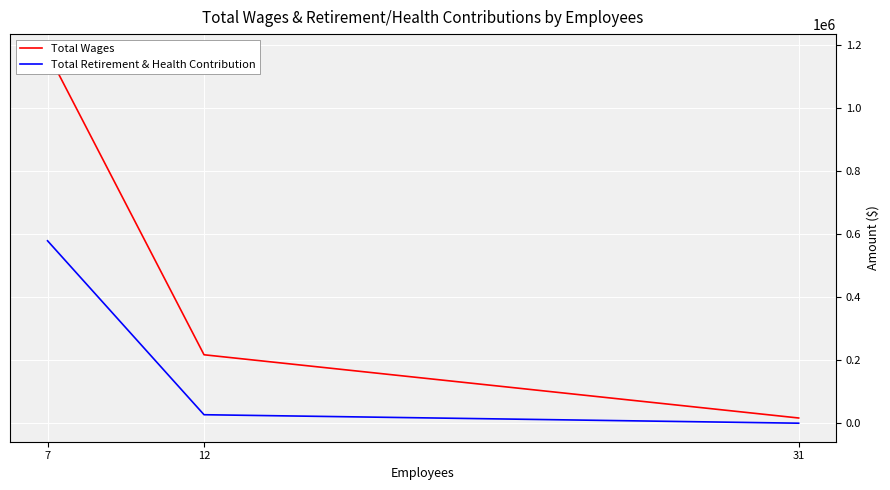

What is the value of the Total Retirement & Health Contribution point at the 2nd from the left?

26862